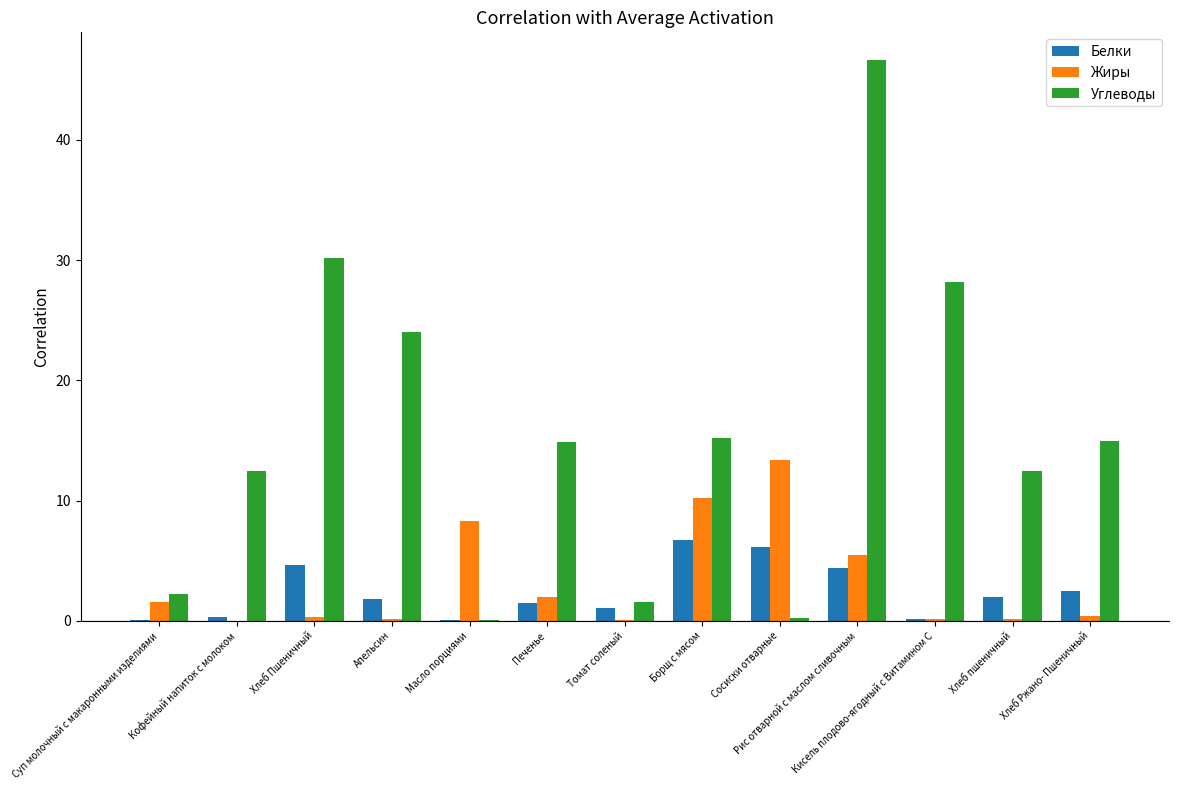

What is the total value across all series at Хлеб Пшеничный?

35.1